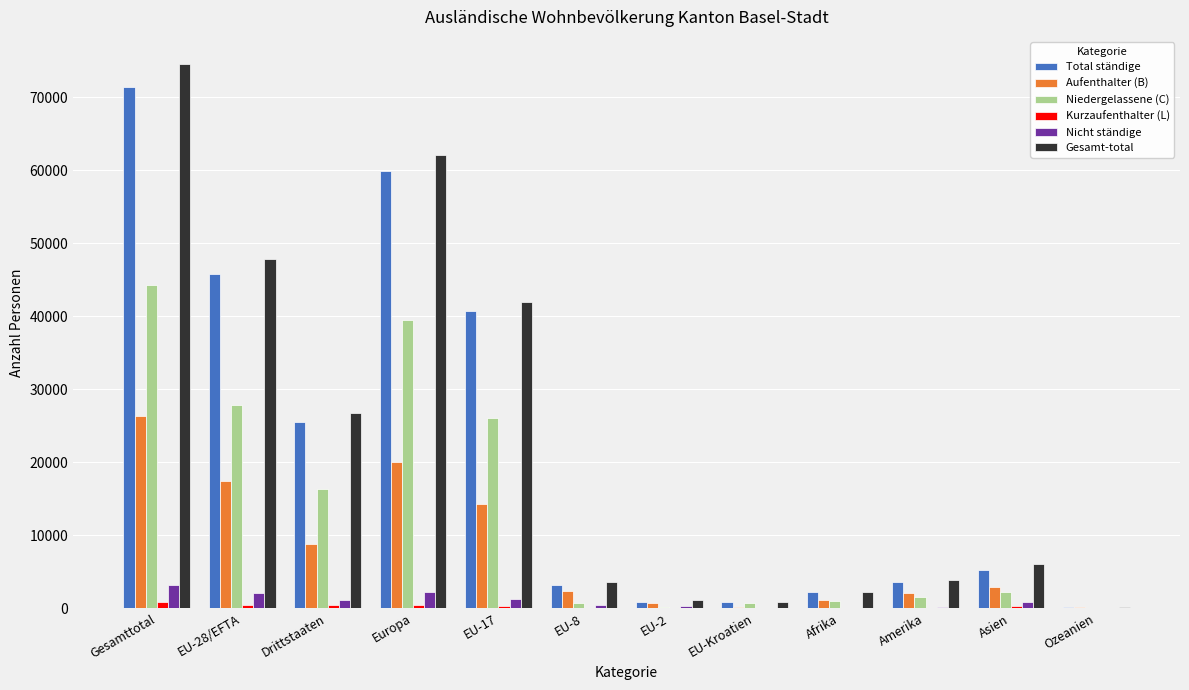

What are all the series names shown in the legend?

Total ständige, Aufenthalter (B), Niedergelassene (C), Kurzaufenthalter (L), Nicht ständige, Gesamt-total